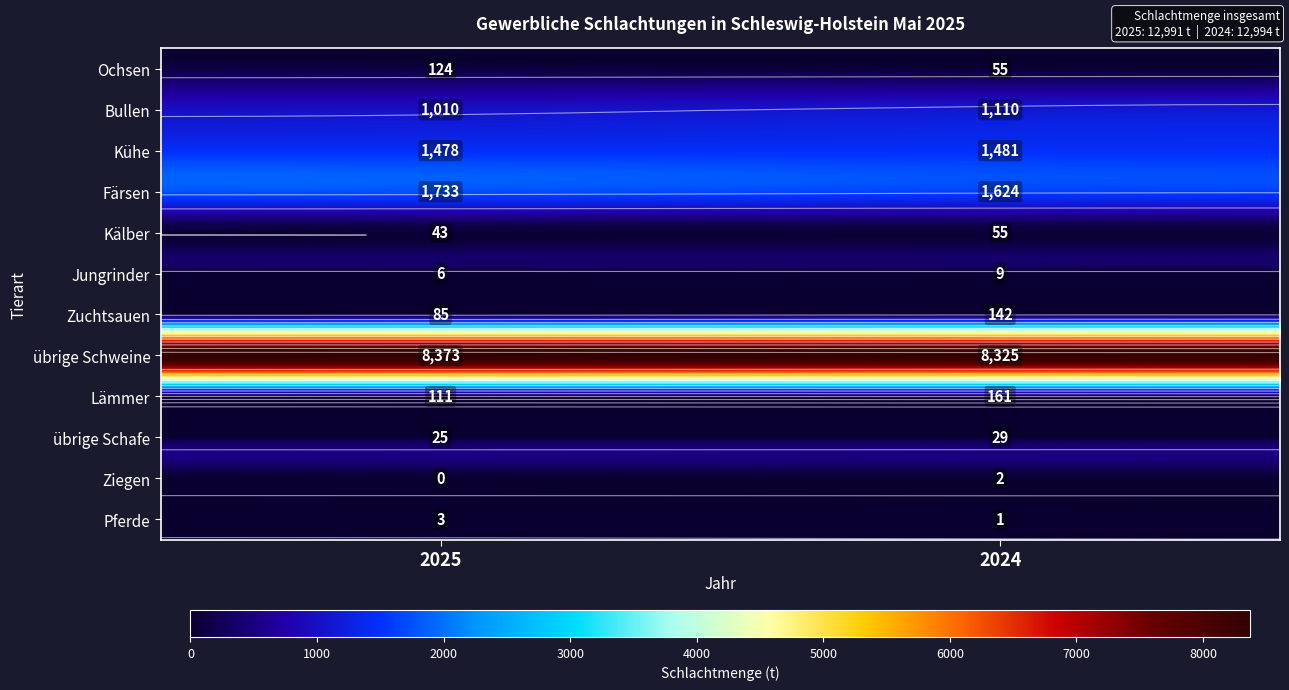

At how many categories does at least one series exceed 2321?

2